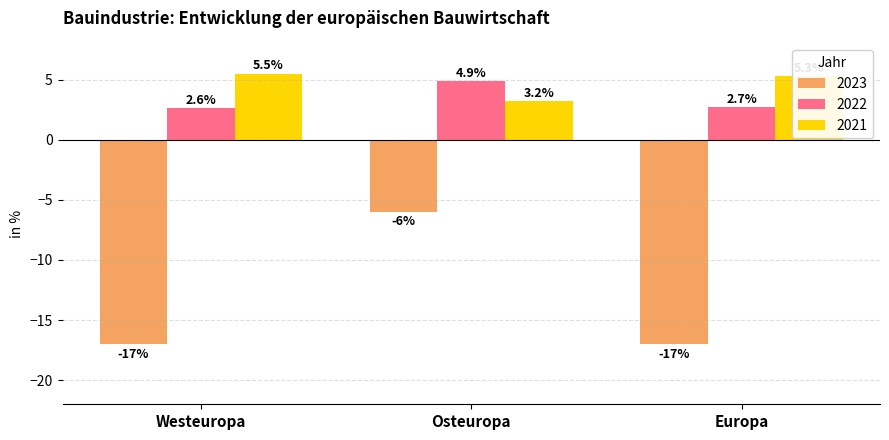

How many bars are there in total?

9